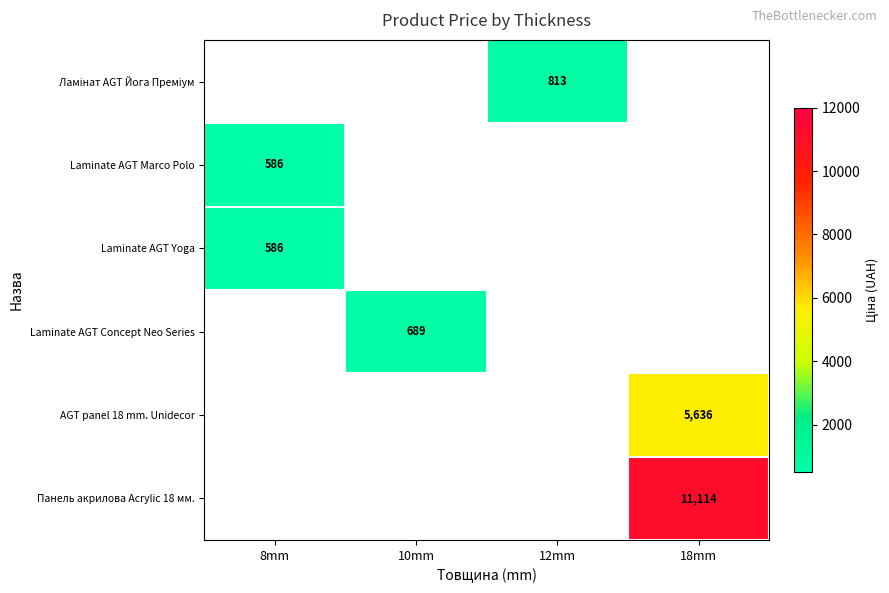

Which category has the highest value across all series?

18mm